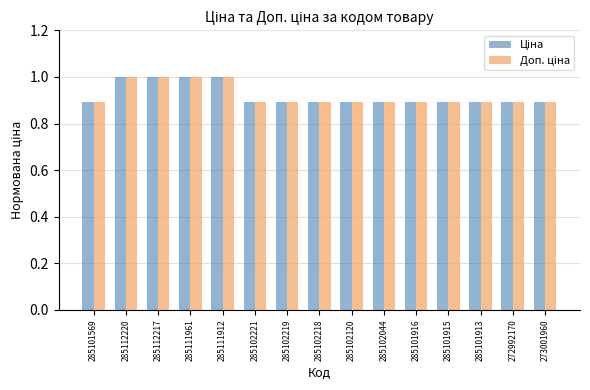

What is the total value across all series at 285101916?

1.8